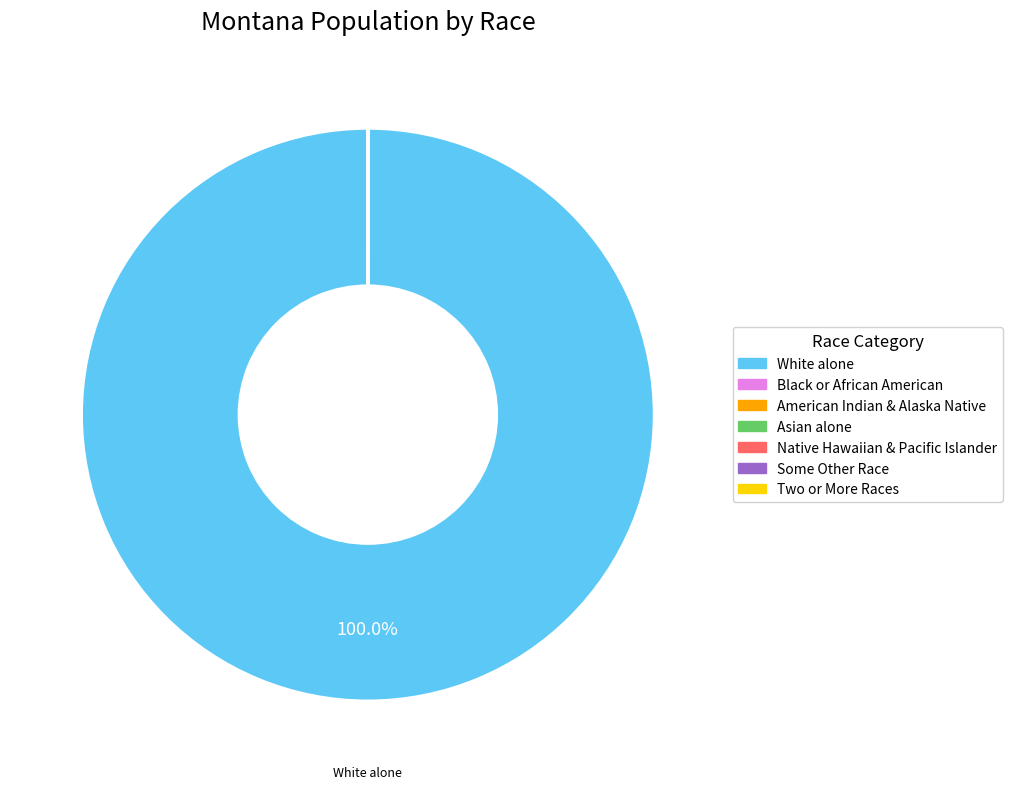

Is there any slice that represents more than half of the pie?

Yes